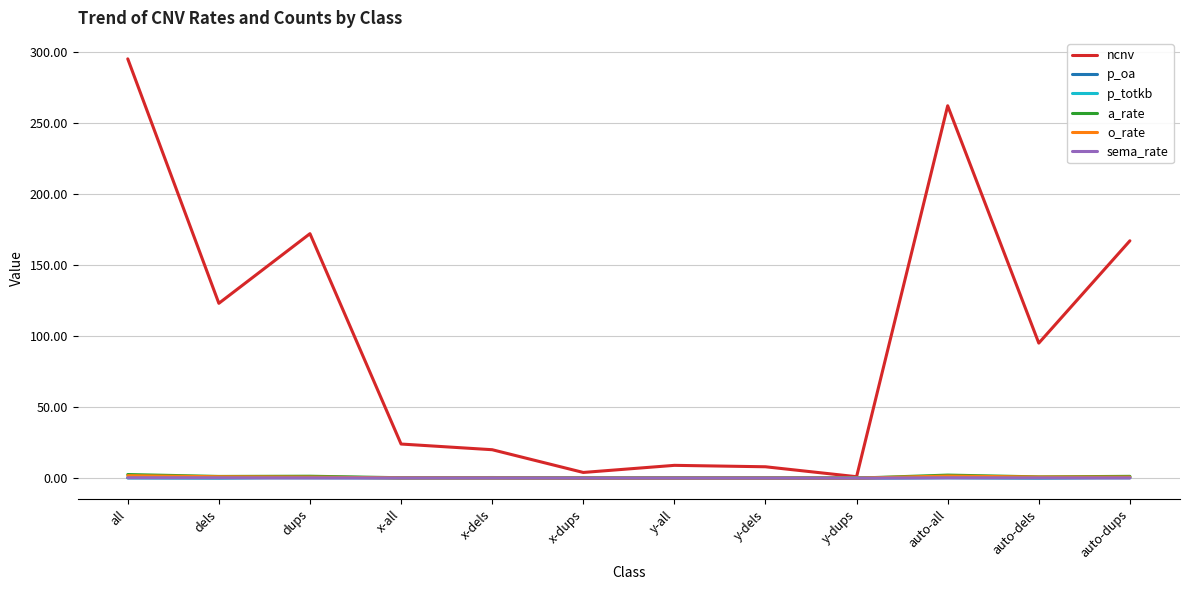

Which series has the widest spread of values?

ncnv